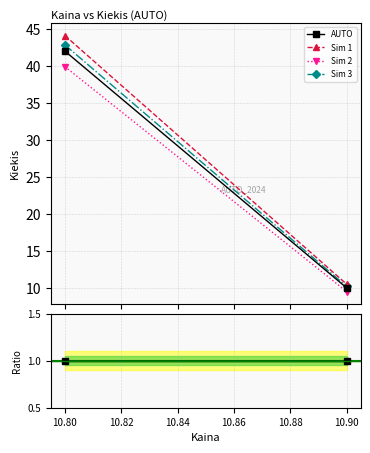

What is the highest value of the Sim 1 series?

44.1